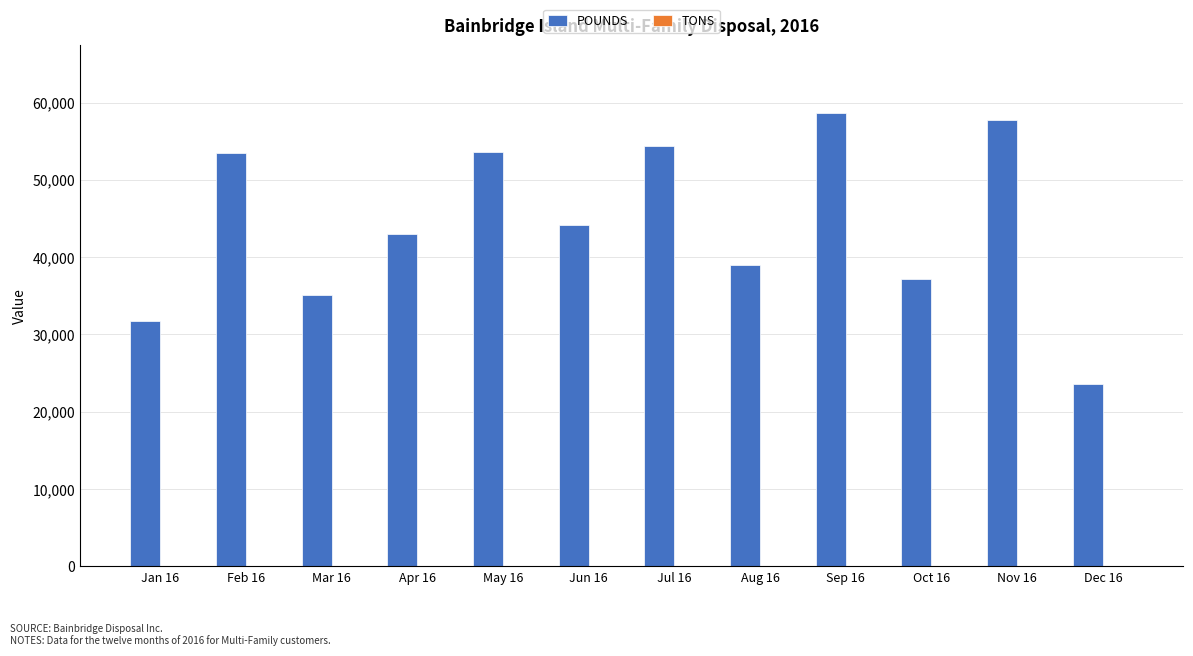

The value of POUNDS at Dec 16 is 38646.6. True or false?

False